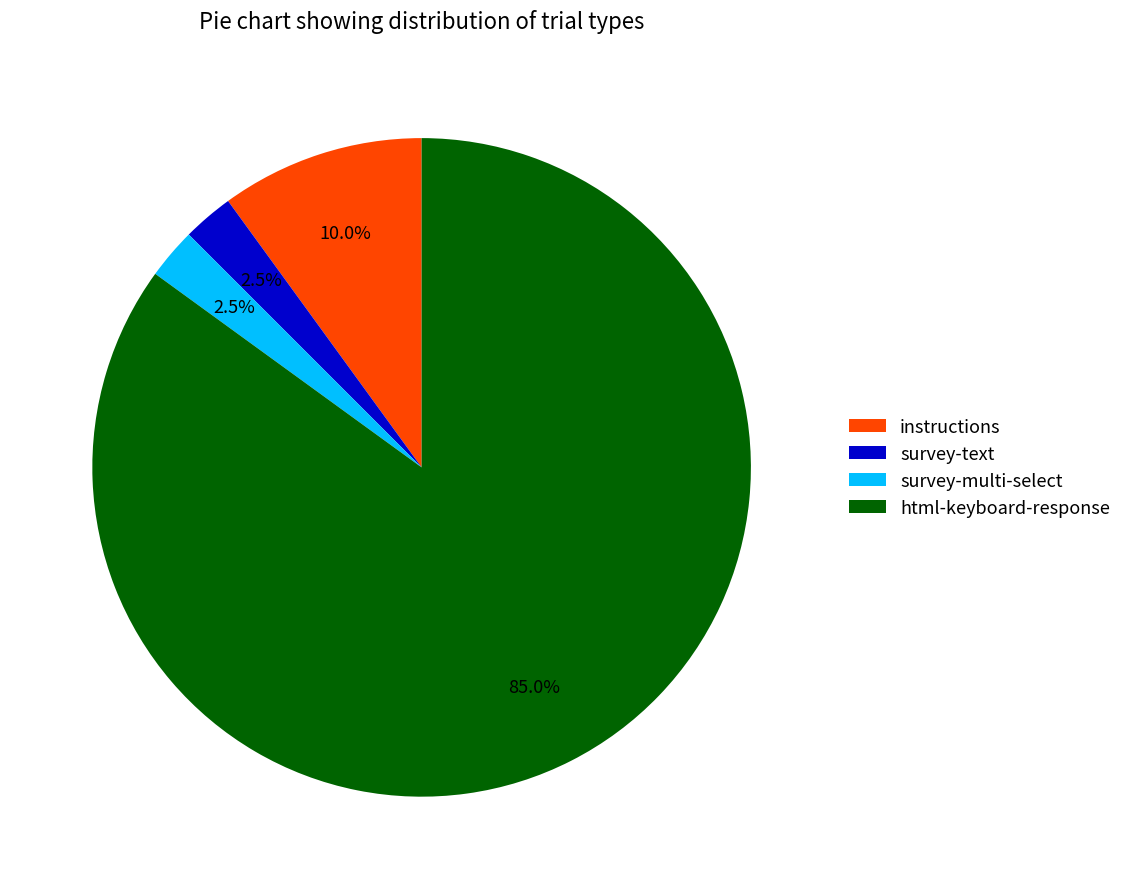

Is the sum of survey-multi-select and survey-text greater than half?

No